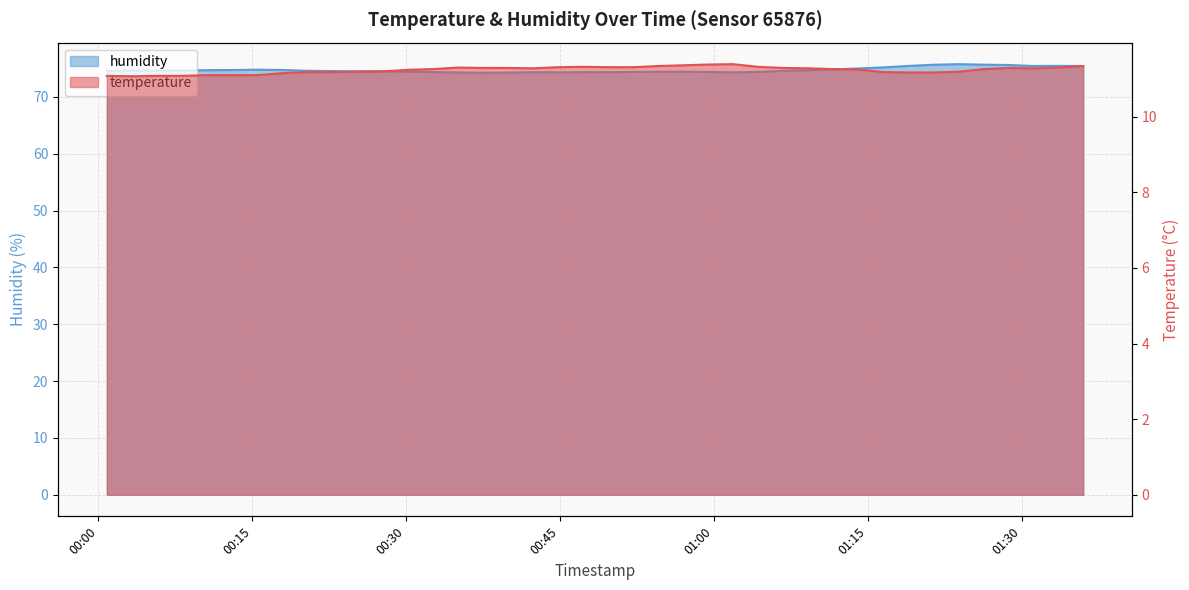

Is it true that temperature equals 7.6 at 2023-11-21T01:35:59?

False